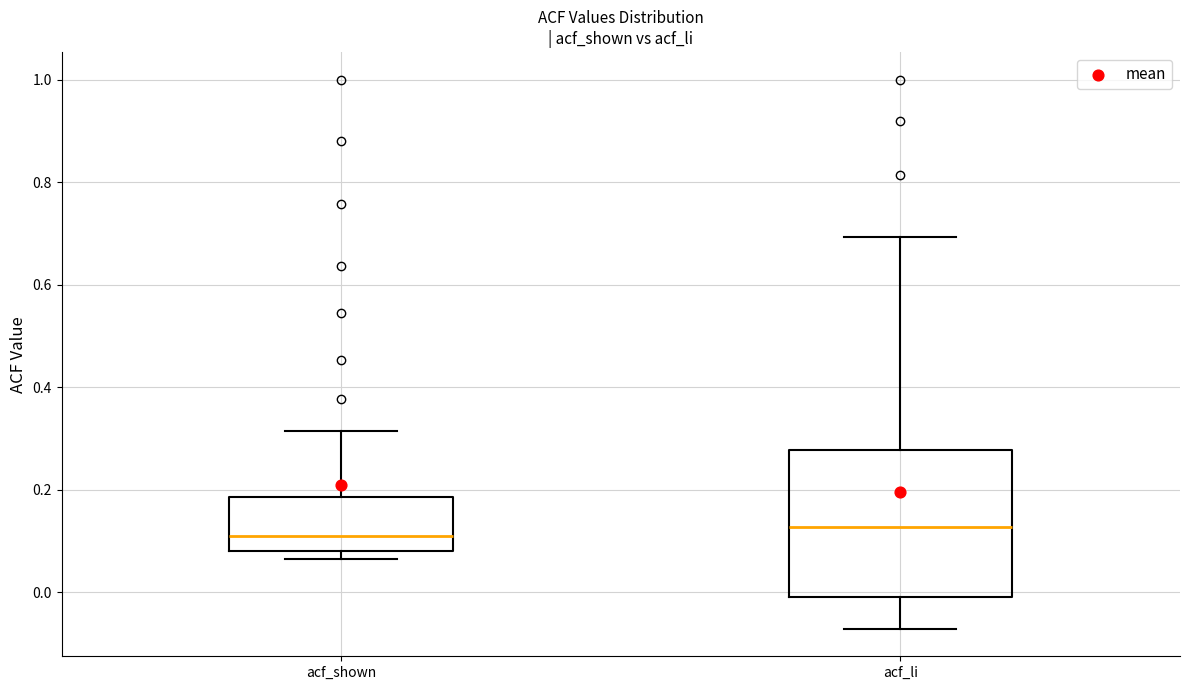

Where does the upper whisker of the box for acf_shown end on the y-axis? The values are not printed on the chart, so give them approximately, as read against the axis.

0.32